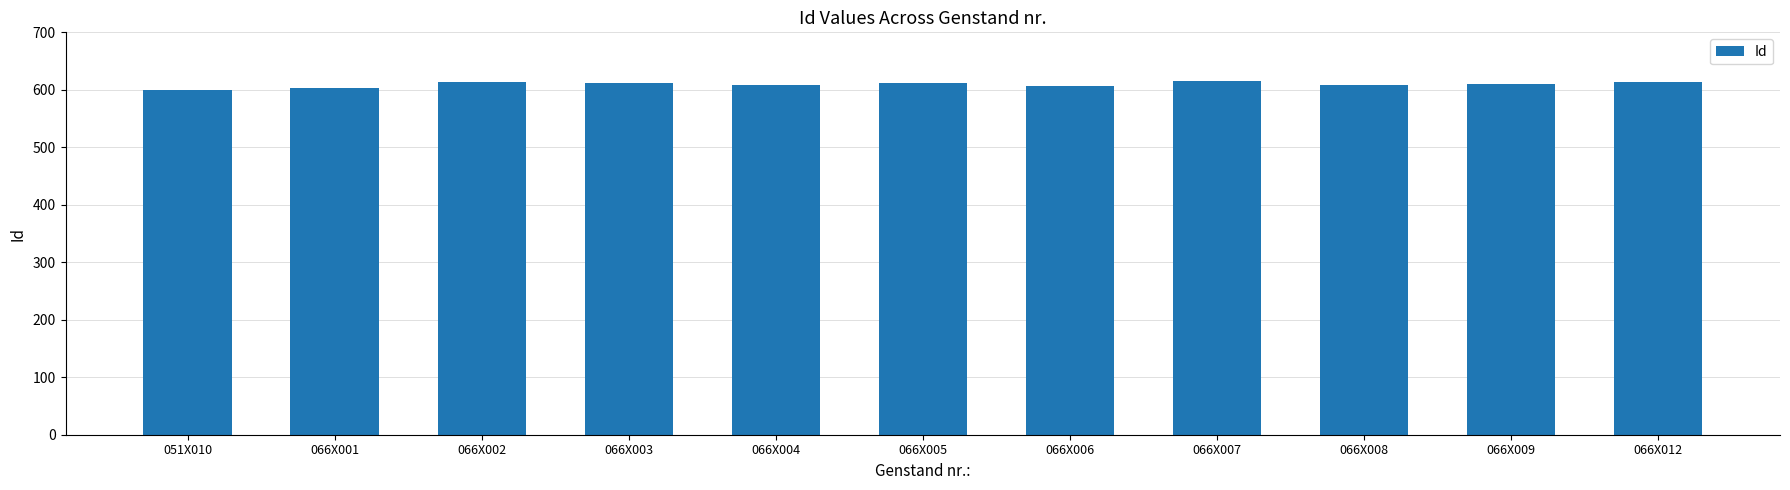

What is the value of the 7th bar from the left?

607